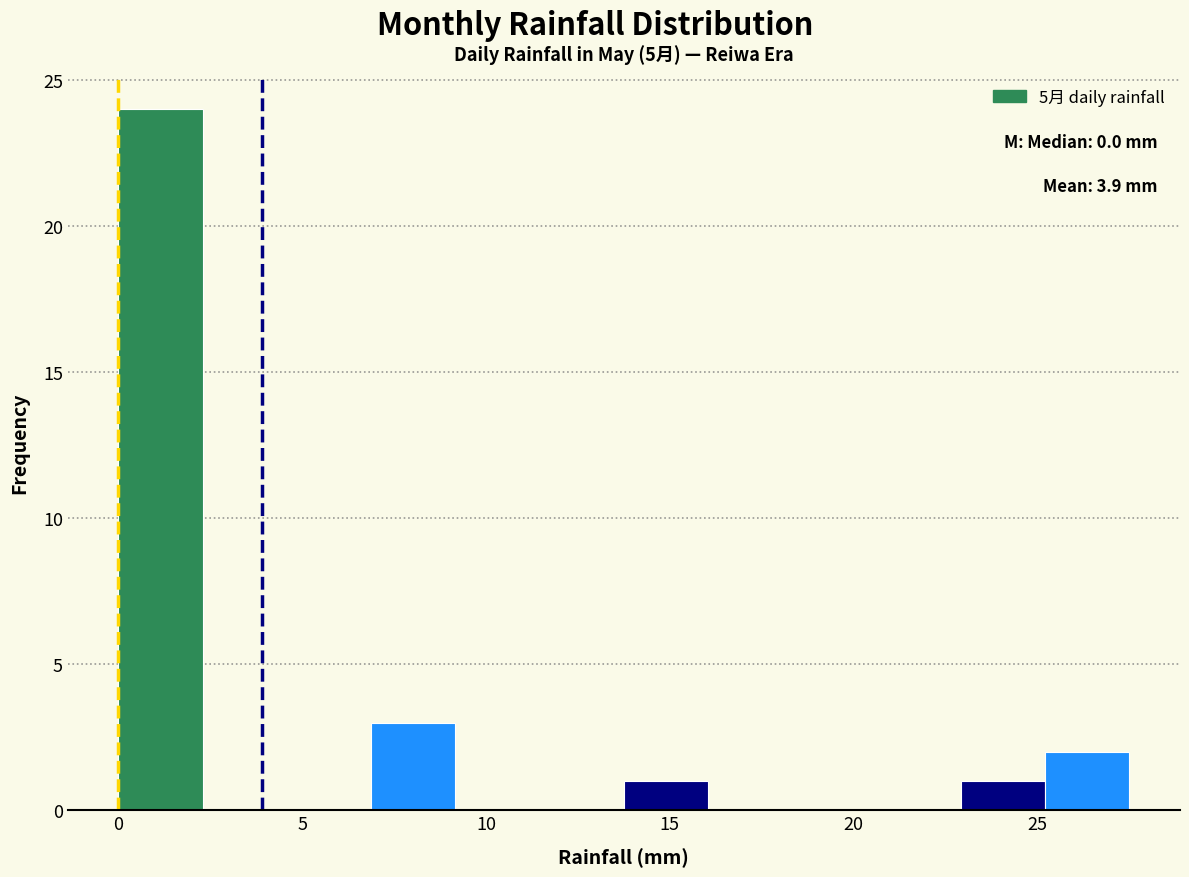

Which range on the x-axis has the tallest bar?

0.0 to 2.5